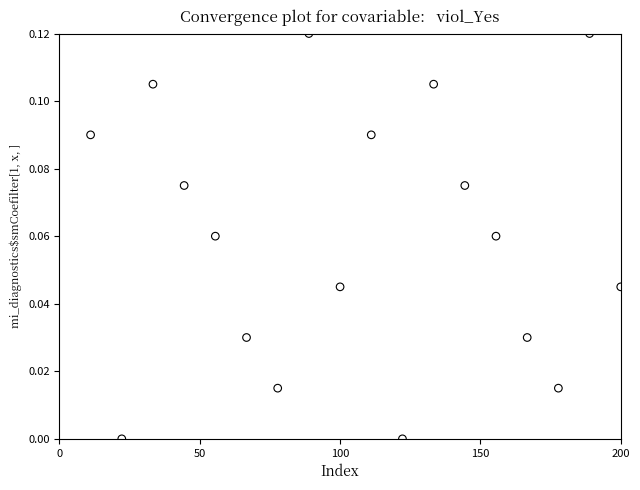

What is the range of X values (max minus min)?

188.9